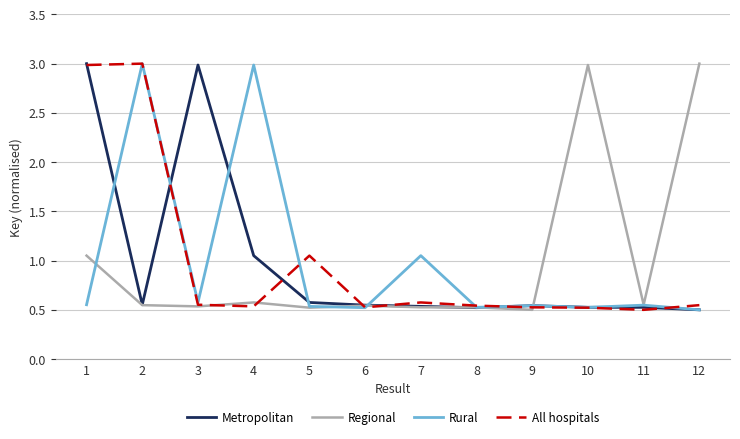

Which series changed the most between 7 and 12?

Regional